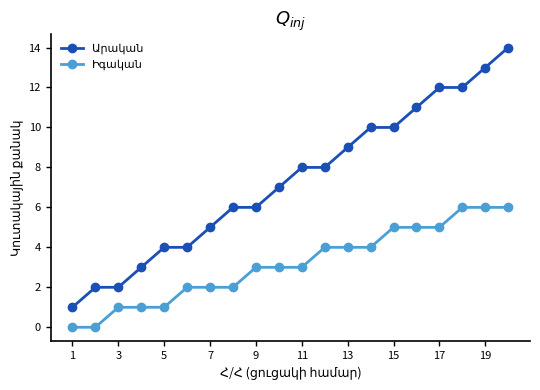

What is the maximum value shown in the chart?

14